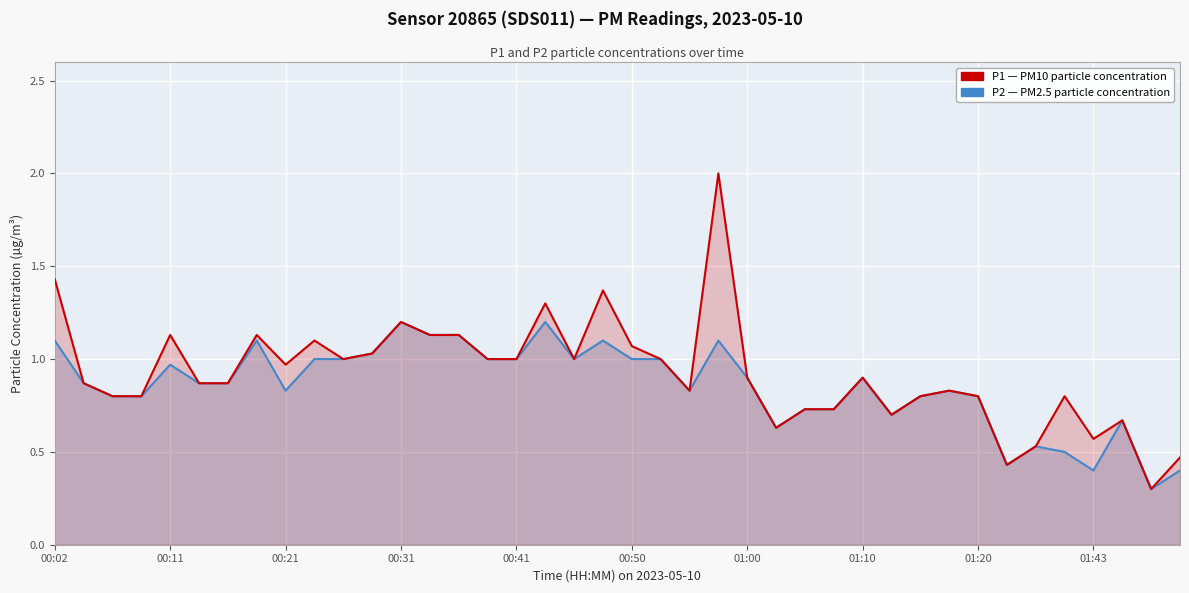

Is it true that P1 (PM10) equals 1.0 at 10?

True